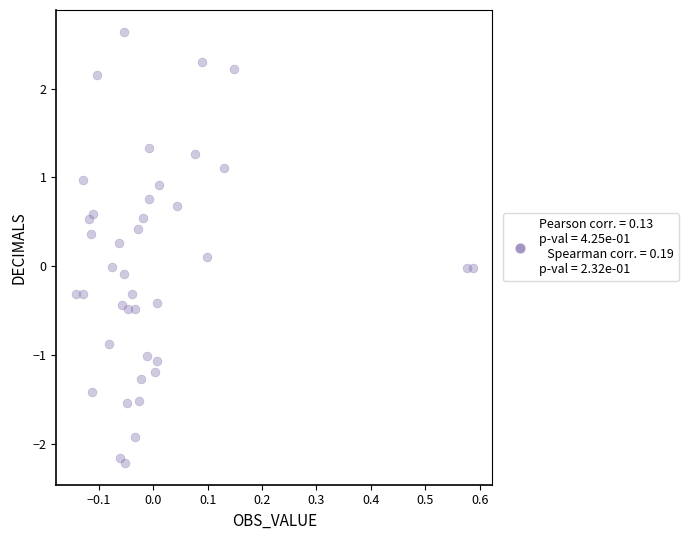

What is the range of X values (max minus min)?

0.7